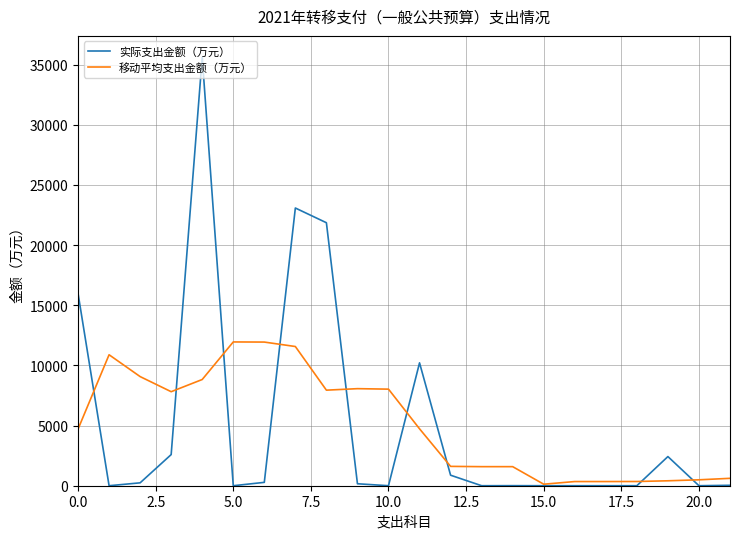

What is the maximum value shown in the chart?

35600.0